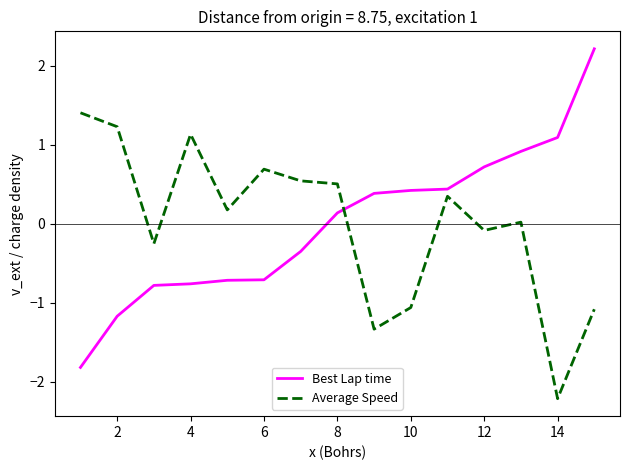

Which series has the largest range (max minus min)?

Best Lap time